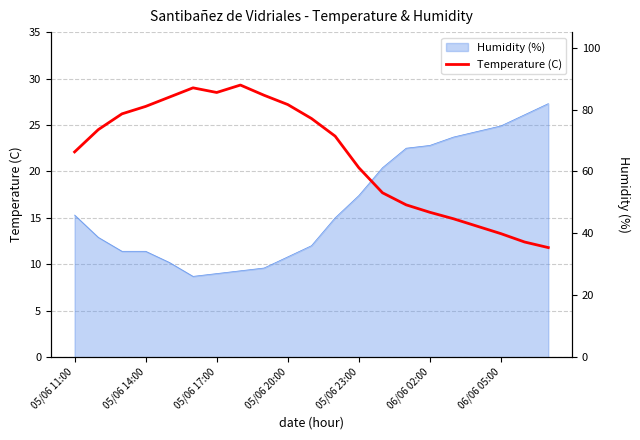

Where is the data nearest to the value 20?

05/06 23:00